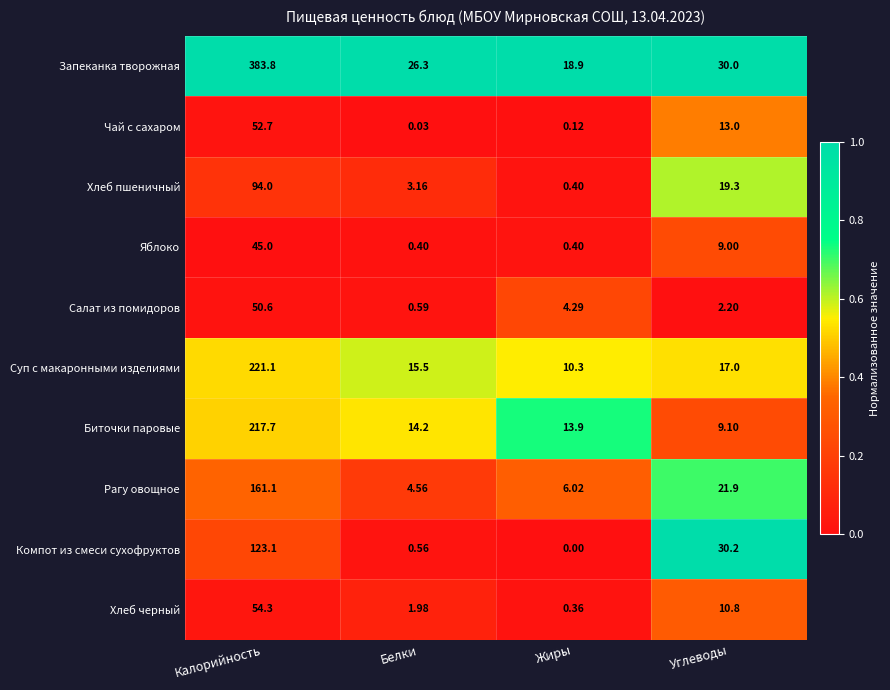

Which series has the largest total across all categories?

Запеканка творожная